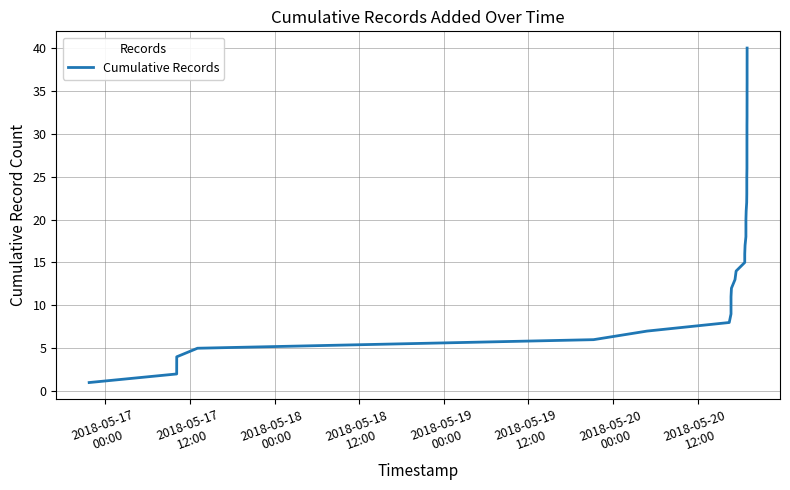

Reading left to right, list all the values displayed in this chart.

1	2	3	4	5	6	7	8	9	10	11	12	13	14	15	16	17	18	19	20	21	22	23	24	25	26	27	28	29	30	31	32	33	34	35	36	37	38	39	40